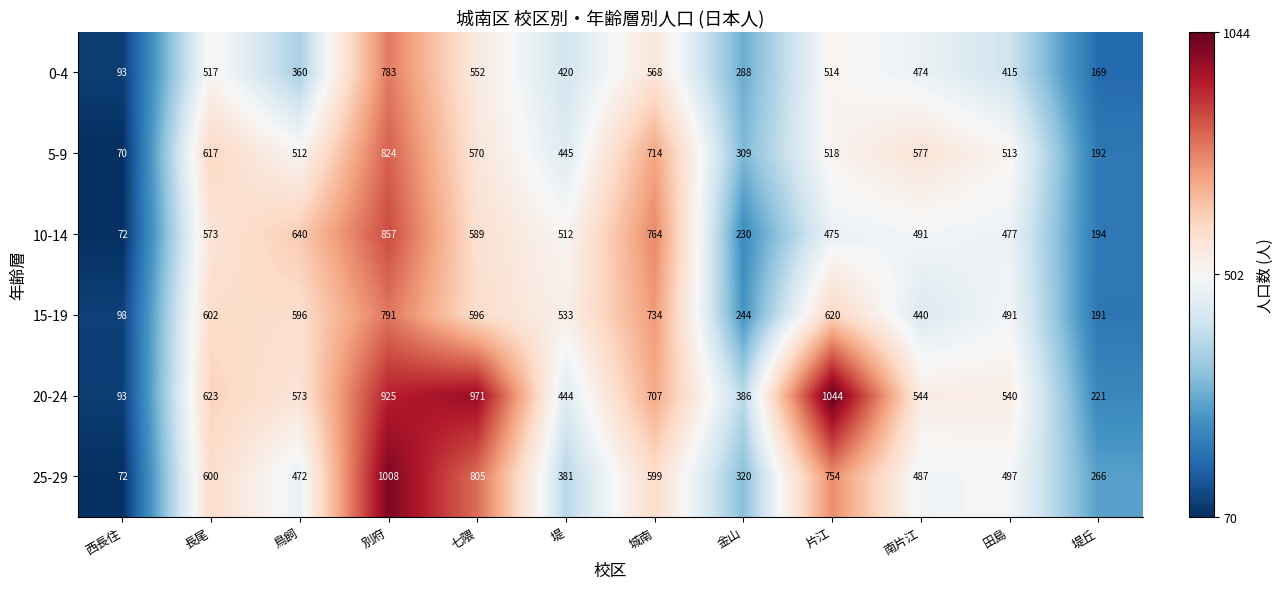

Which series has the largest total across all categories?

20-24